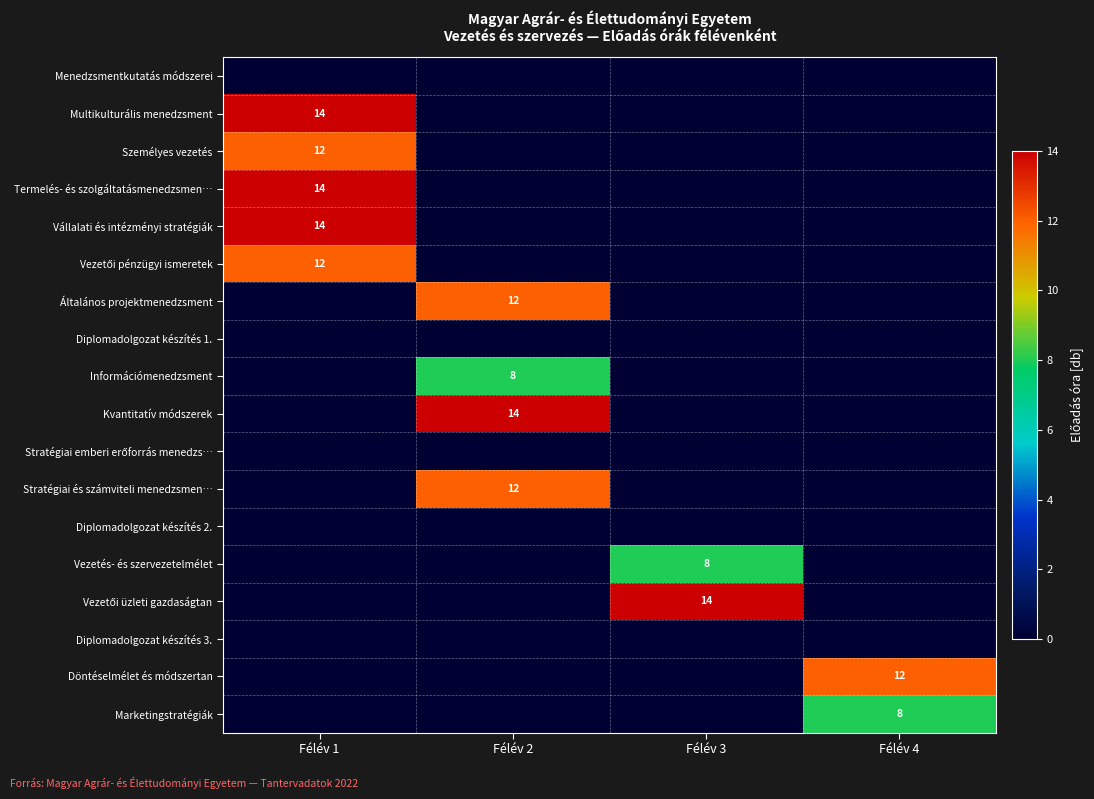

The Kvantitatív módszerek series shows 25 at Félév 2. True or false?

False